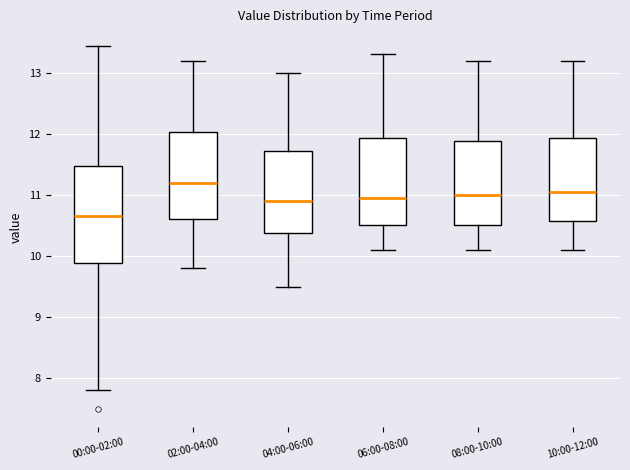

Reading left to right, transcribe this box plot: for each box, give where its median line is, the range the box spans, and where its two whiskers end, as read against the y-axis. The values are not printed on the chart, so give them approximately, as read against the axis.

00:00-02:00: median 10.7, box 9.9 to 11.5, whiskers 7.8 to 13.4
02:00-04:00: median 11.2, box 10.6 to 12.0, whiskers 9.8 to 13.2
04:00-06:00: median 10.9, box 10.4 to 11.7, whiskers 9.5 to 13.0
06:00-08:00: median 11.0, box 10.5 to 11.9, whiskers 10.1 to 13.3
08:00-10:00: median 11.0, box 10.5 to 11.9, whiskers 10.1 to 13.2
10:00-12:00: median 11.1, box 10.6 to 11.9, whiskers 10.1 to 13.2